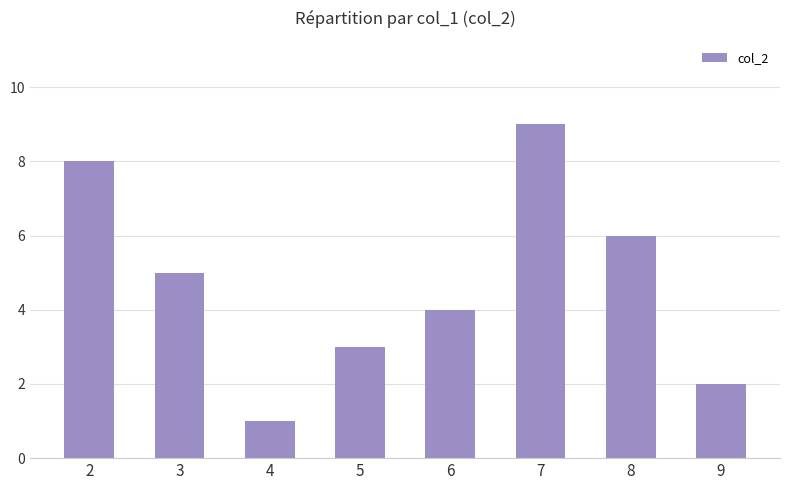

Are the bars grouped side by side (vs. stacked)?

No